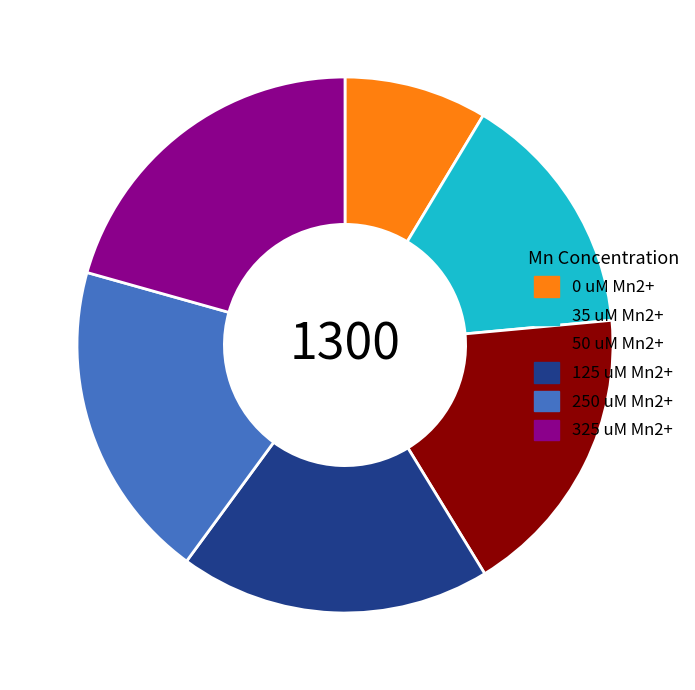

Which category has the smallest portion of the pie?

0 uM Mn2+